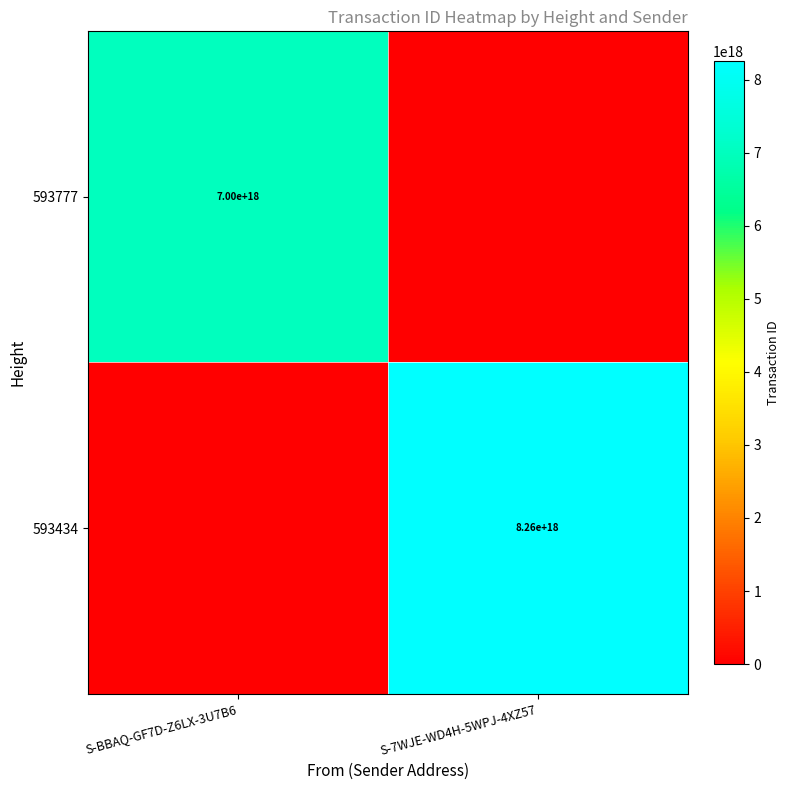

True or false: 593777 has a value of 11046052934150731776 at S-BBAQ-GF7D-Z6LX-3U7B6.

False